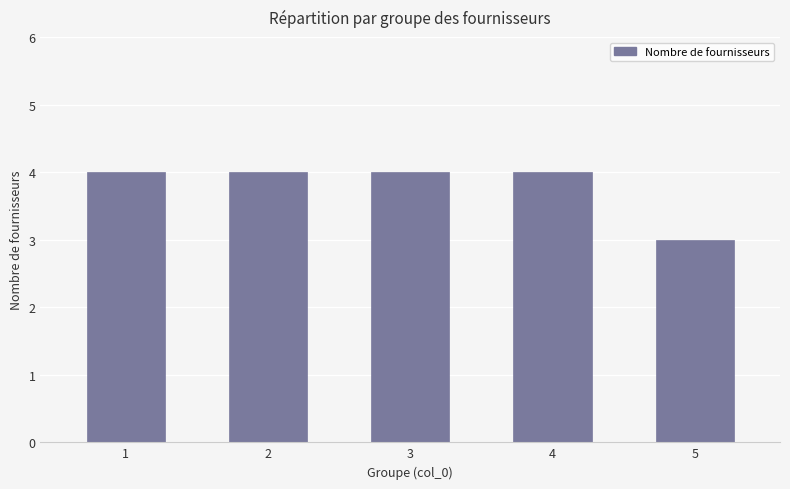

What is the sum of all values?

19